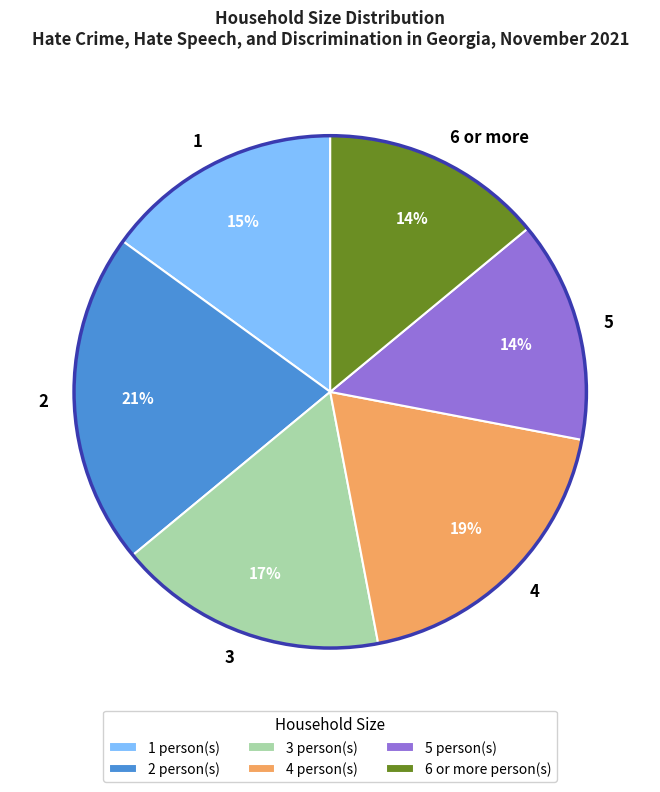

Which slice is the largest?

2